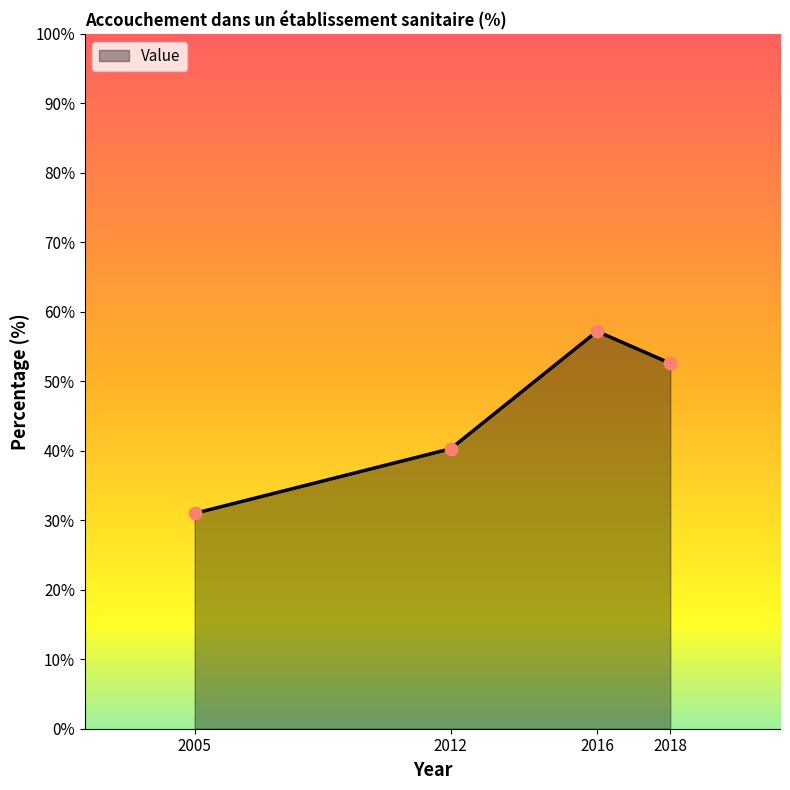

What is the ratio of the value at 2012 to the value at 2005?

1.3